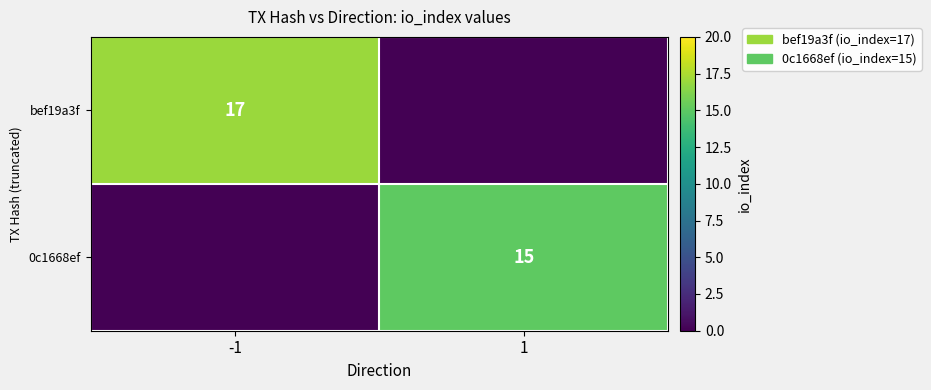

Is it true that bef19a3f equals 7 at -1?

False